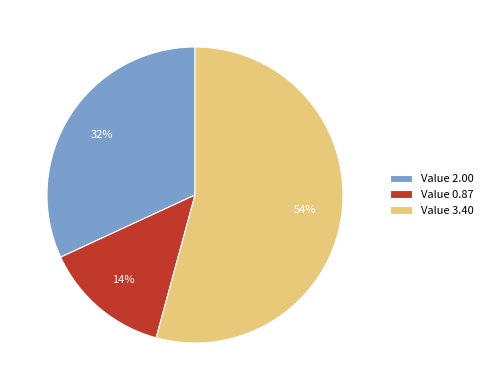

Which slice is the smallest?

Value 0.87